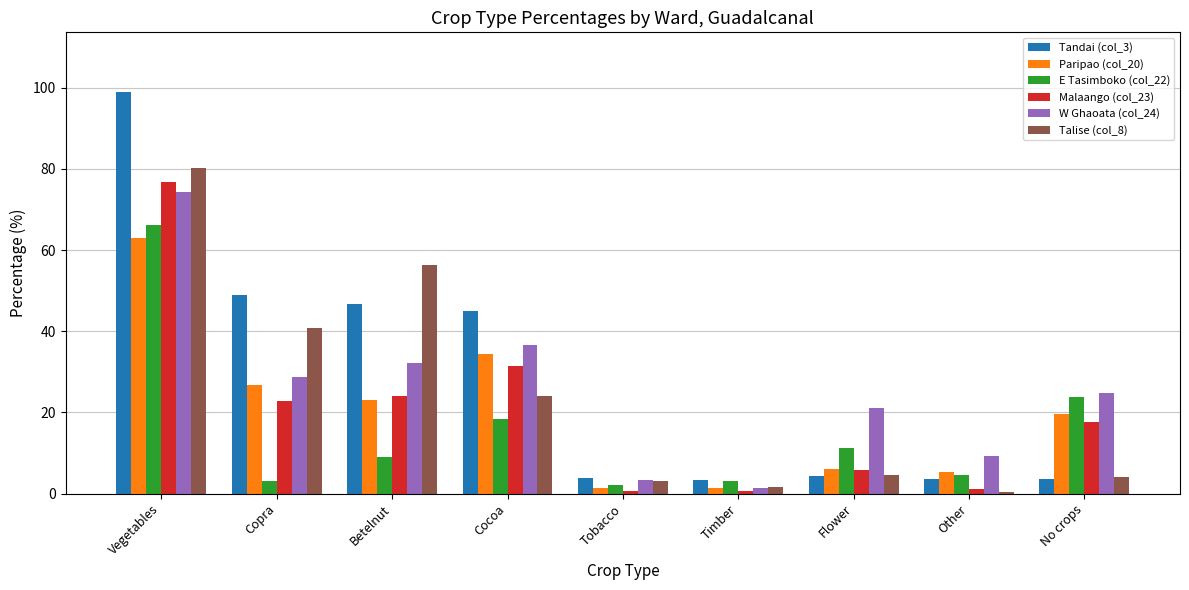

At which label does Talise (col_8) reach its peak?

Vegetables